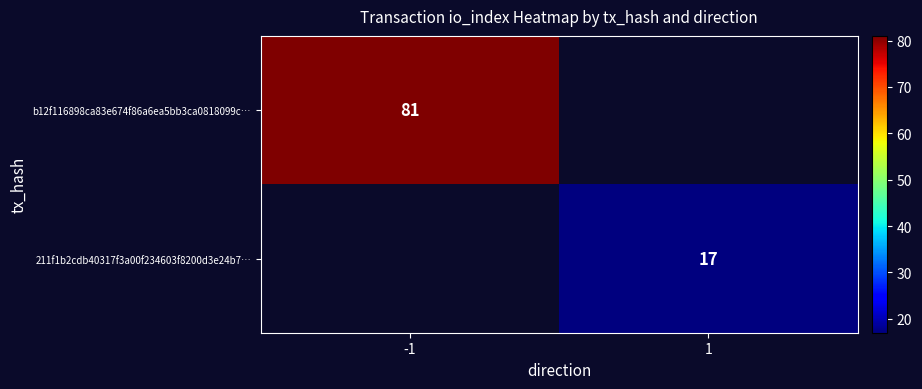

What value does the b12f116898ca83e674f86a6ea5bb3ca0818099c… series have at -1?

81.0